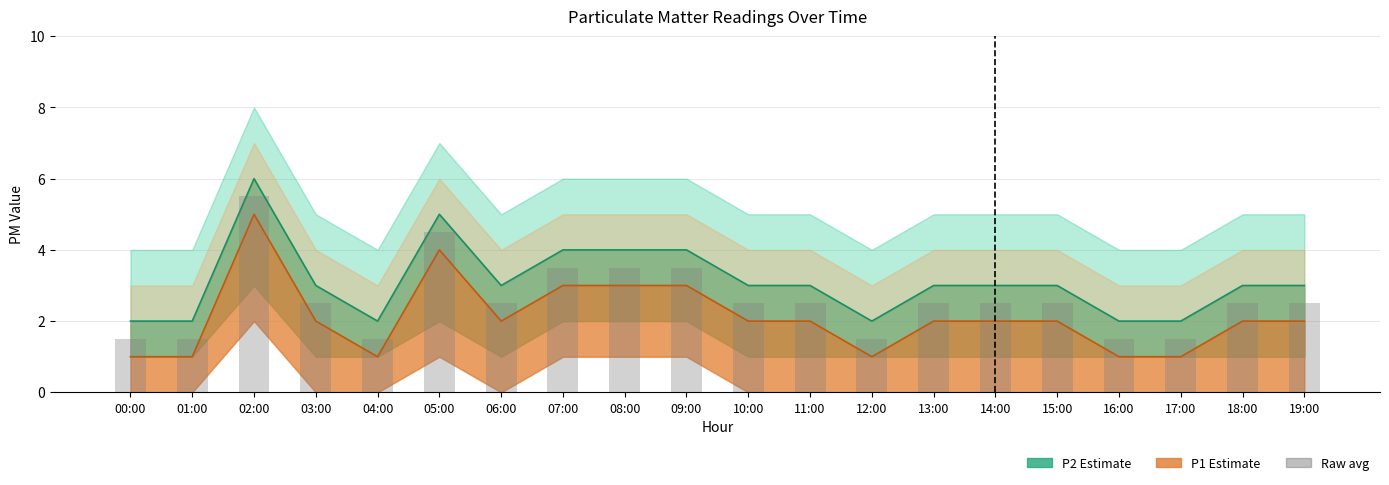

Rank the series by their maximum value, from highest to lowest.

P2 line, Raw avg, P1 line